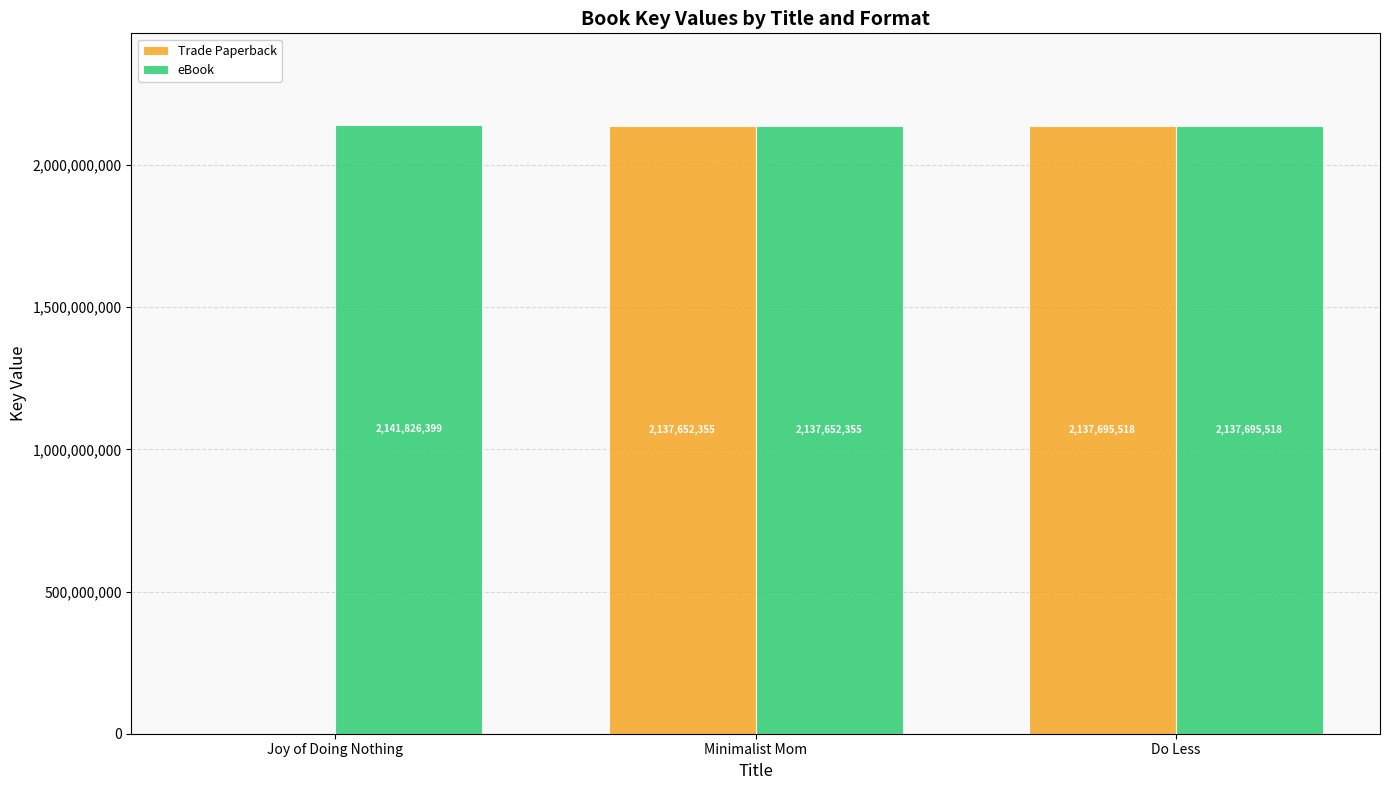

Is it true that Trade Paperback equals 3405175690 at Do Less?

False